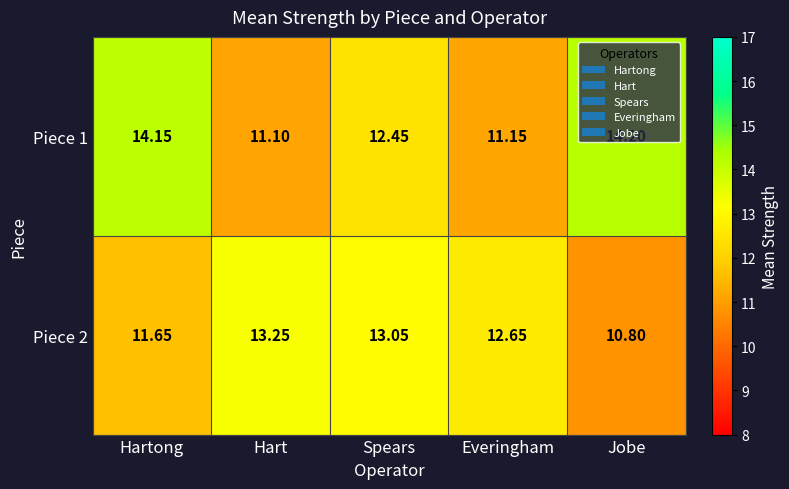

At which label does Piece 1 first exceed 12?

Hartong